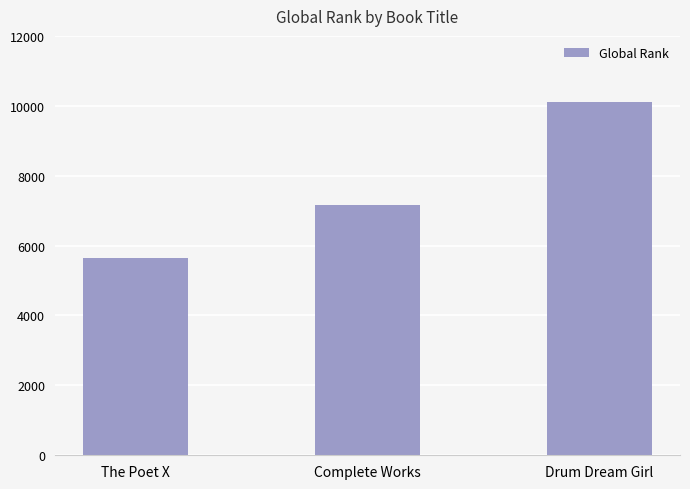

At which category does the chart reach its peak across all series?

Drum Dream Girl